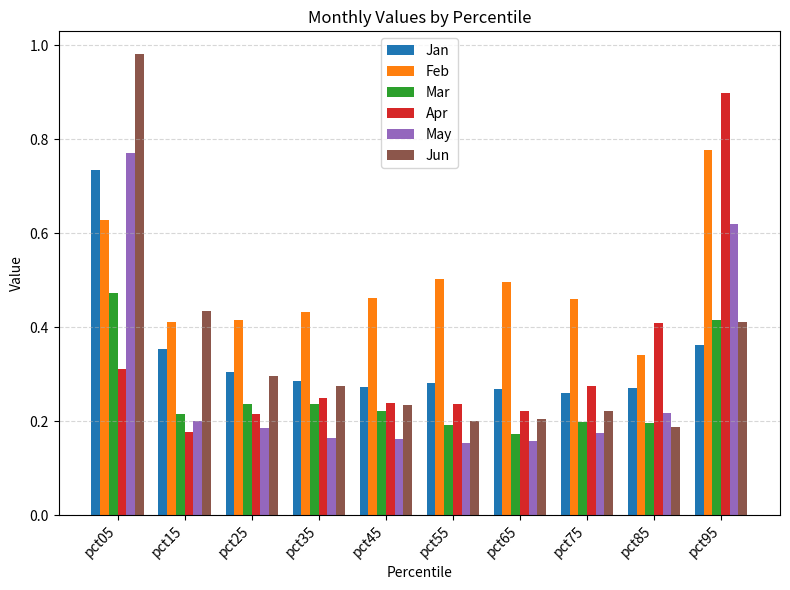

At which label does Jan reach its peak?

pct05